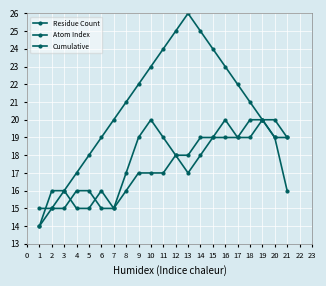

How many data points in Atom Index are less than 21?

10